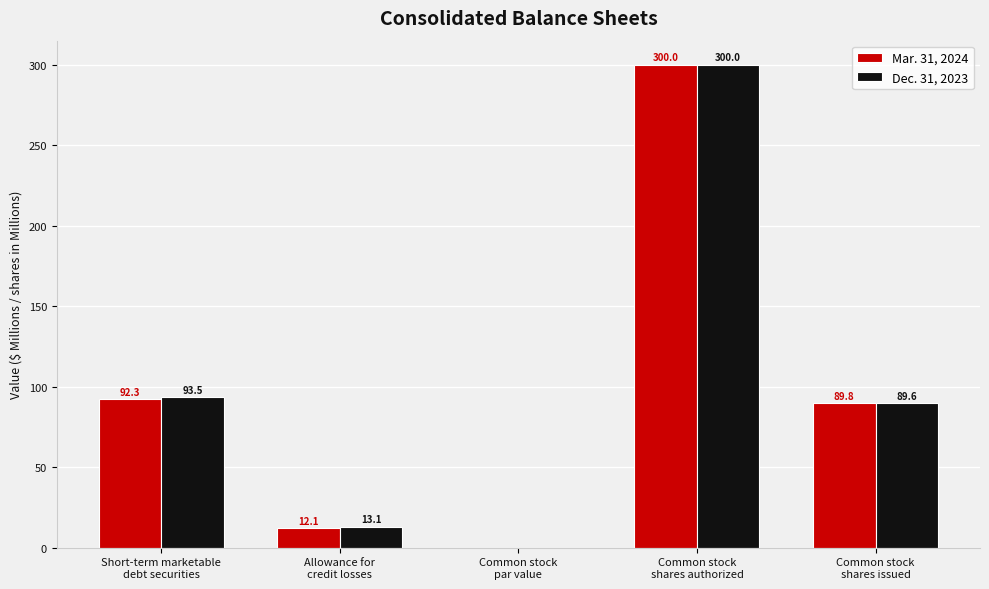

How many data points does each series have?

5